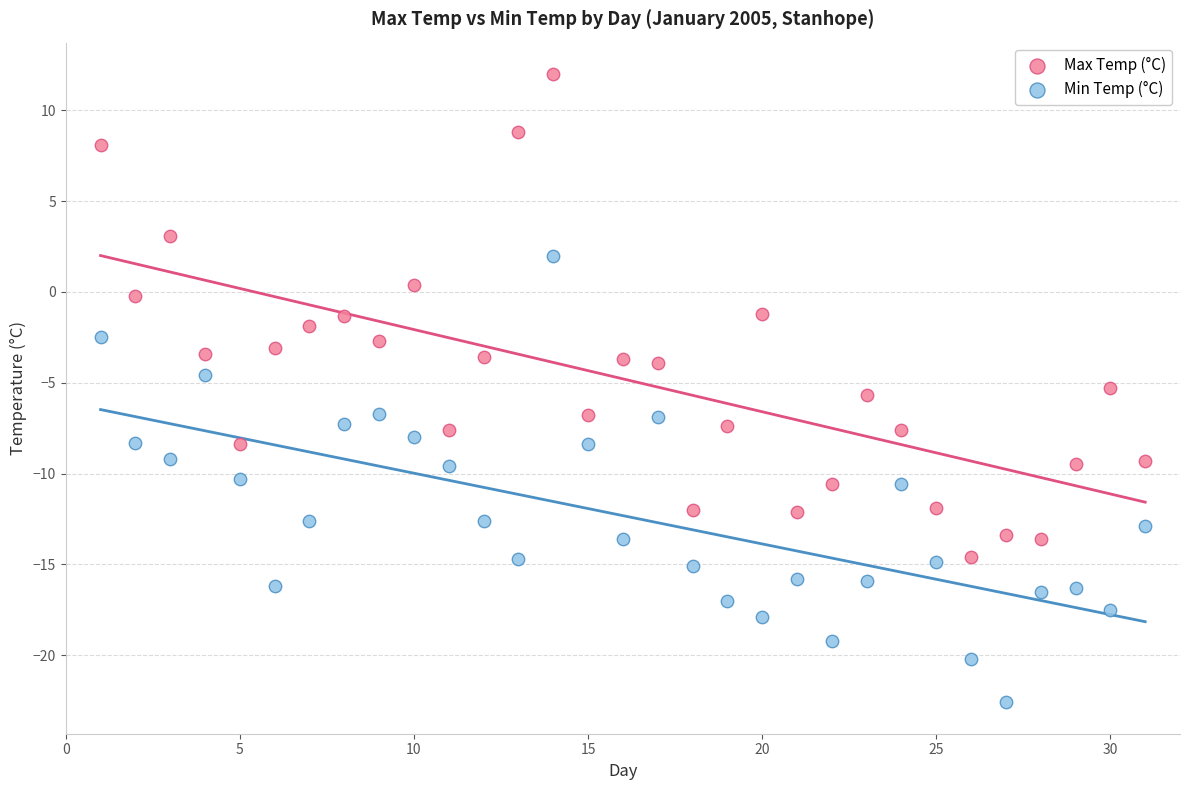

Across all data points, what is the range of X values (max minus min)?

30.0